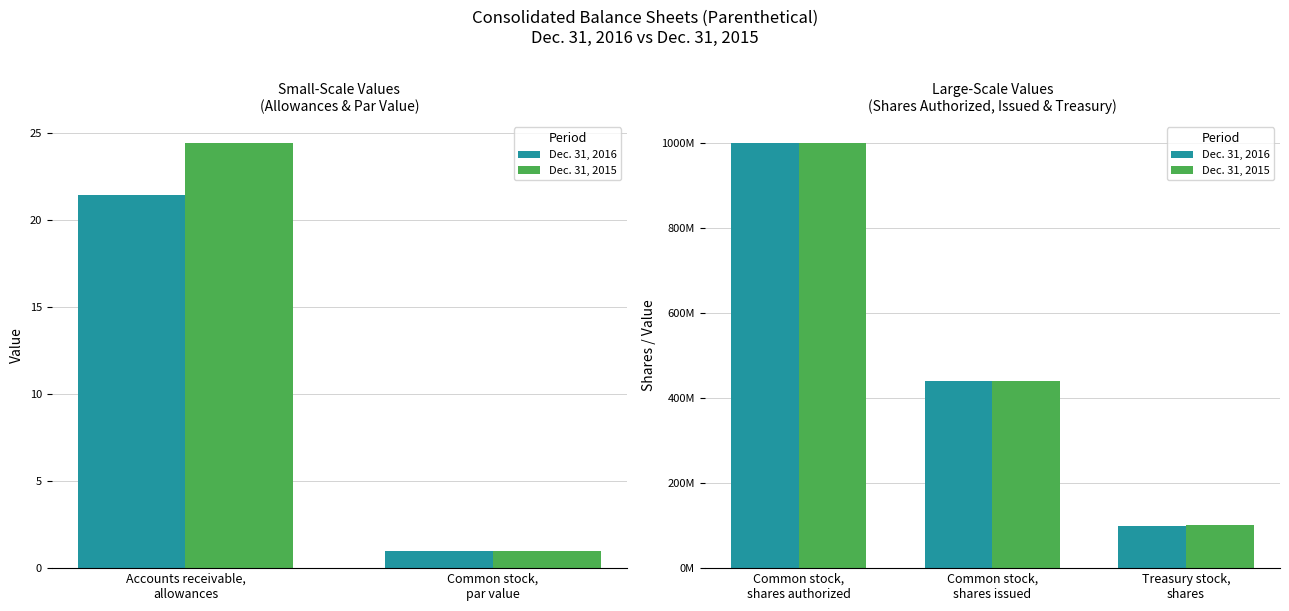

How many bars are there in each group?

2